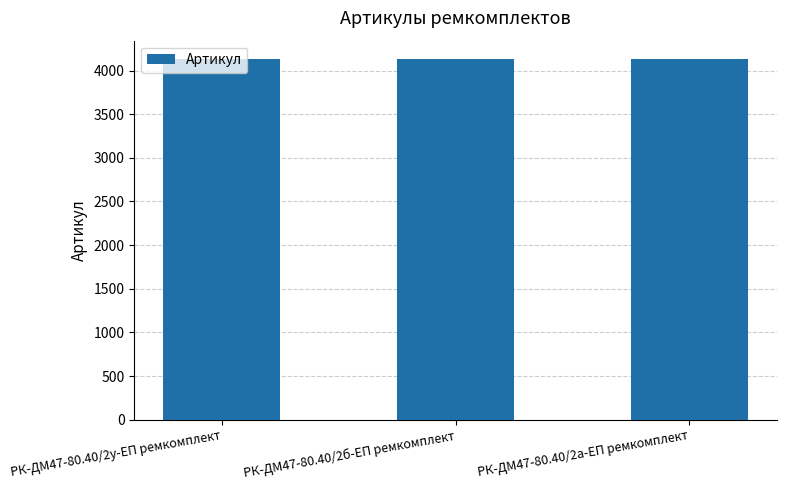

What is the sum of the values at РК-ДМ47-80.40/2а-ЕП ремкомплект and РК-ДМ47-80.40/2у-ЕП ремкомплект?

8270